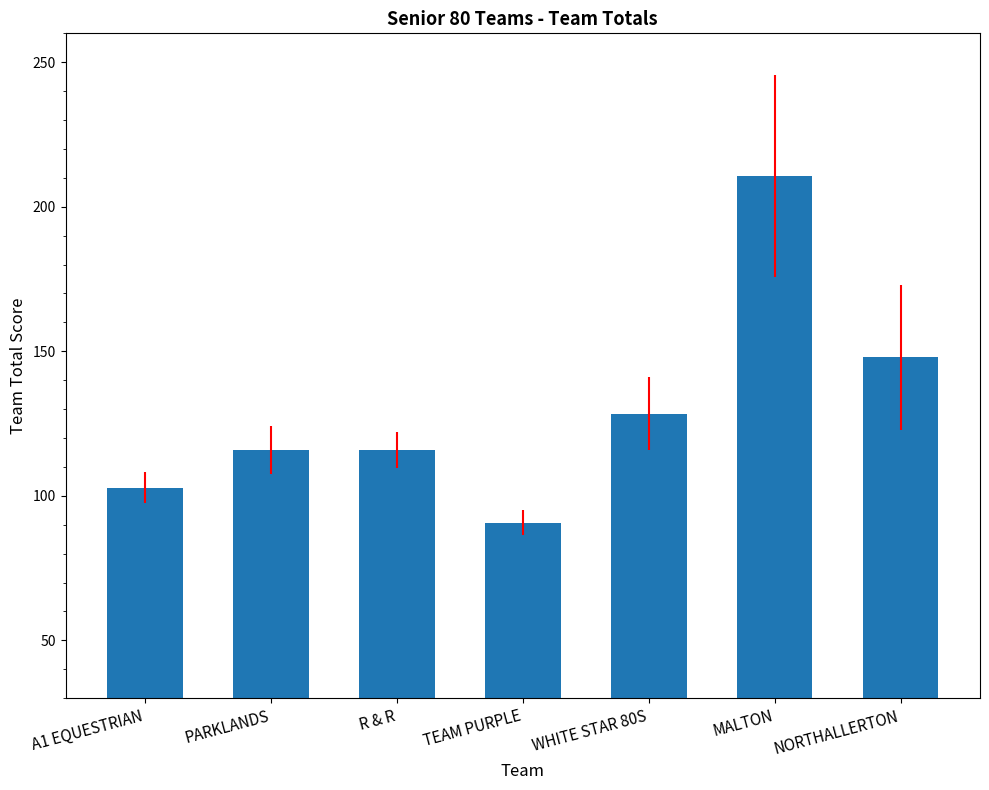

Is it true that the value at A1 EQUESTRIAN is 102.8?

True